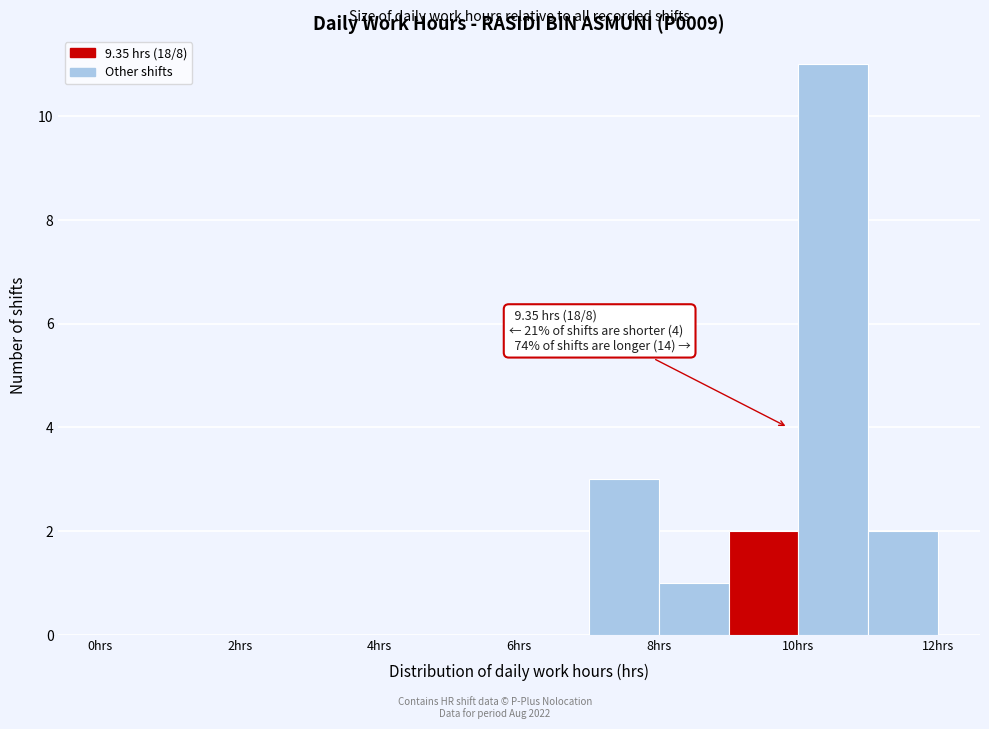

Which range on the x-axis has the tallest bar?

10 to 11